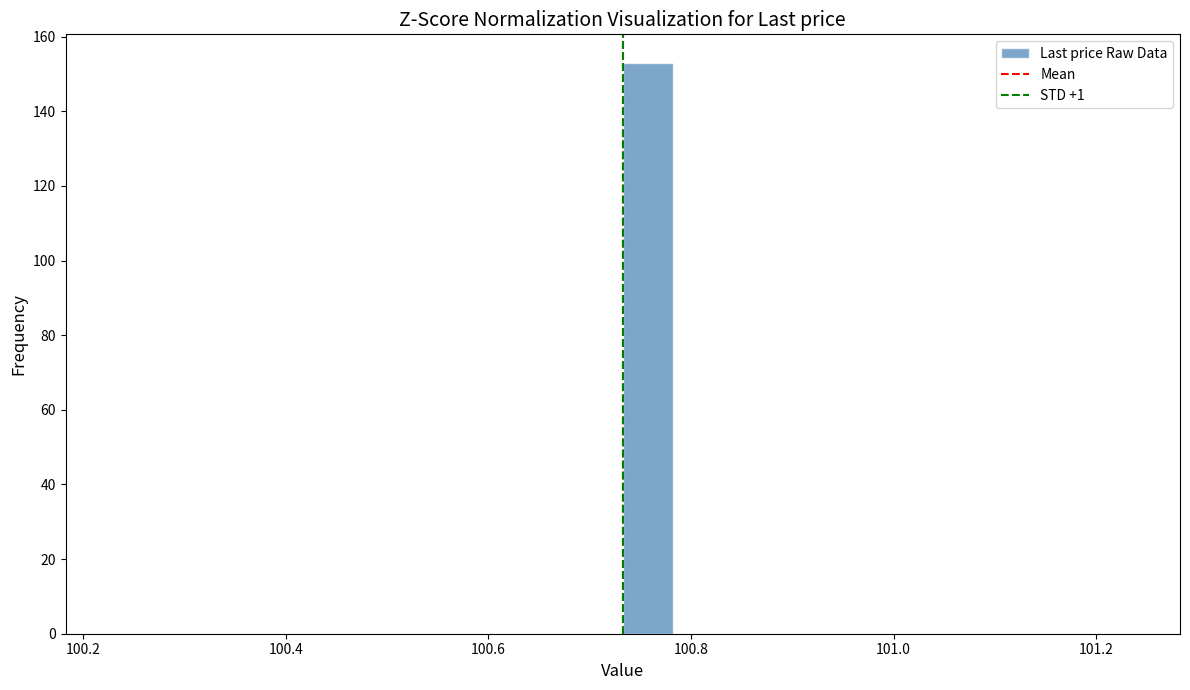

Around what value on the x-axis is the tallest bar? Give the approximate position of its centre, as read against the axis.

100.76